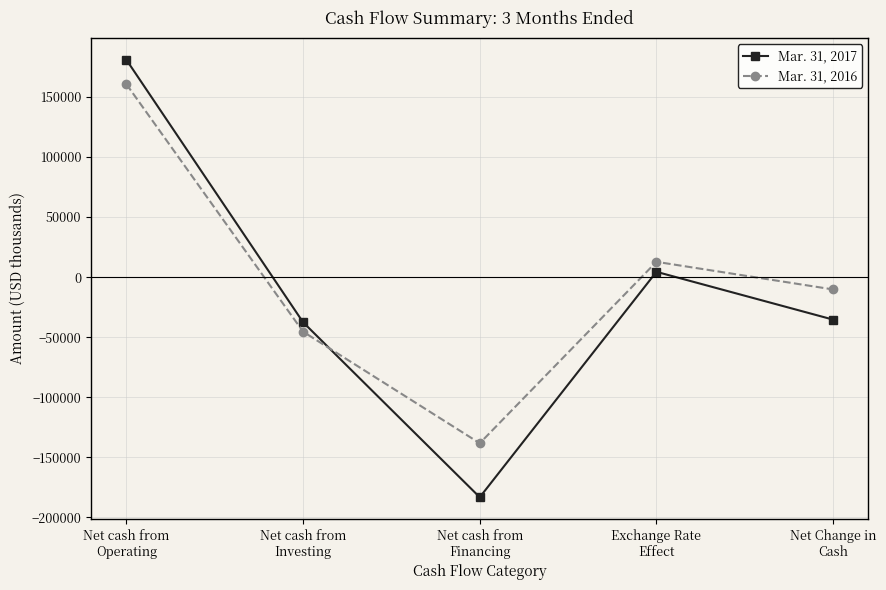

Reading right to left, extract all data points from this chart.

Mar. 31, 2017: -35345	4438	-183200	-37529	180946
Mar. 31, 2016: -10230	12766	-138248	-45385	160637